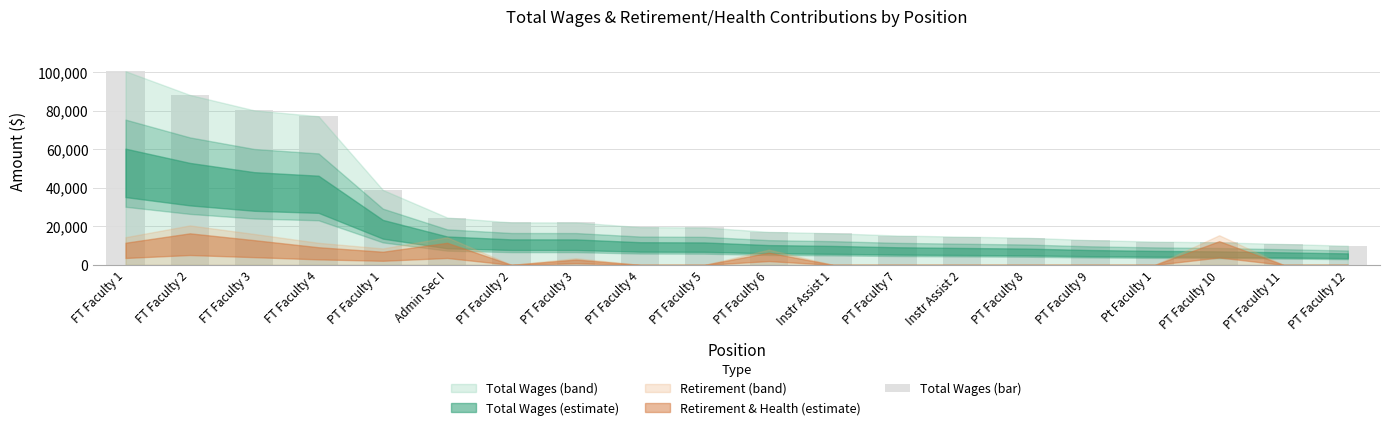

What is the minimum value shown in the chart?

9929